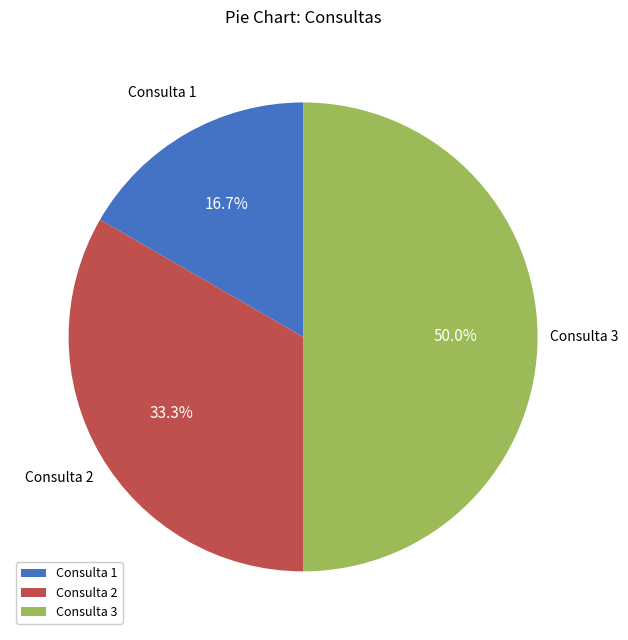

Rank the categories by value from highest to lowest.

Consulta 3, Consulta 2, Consulta 1